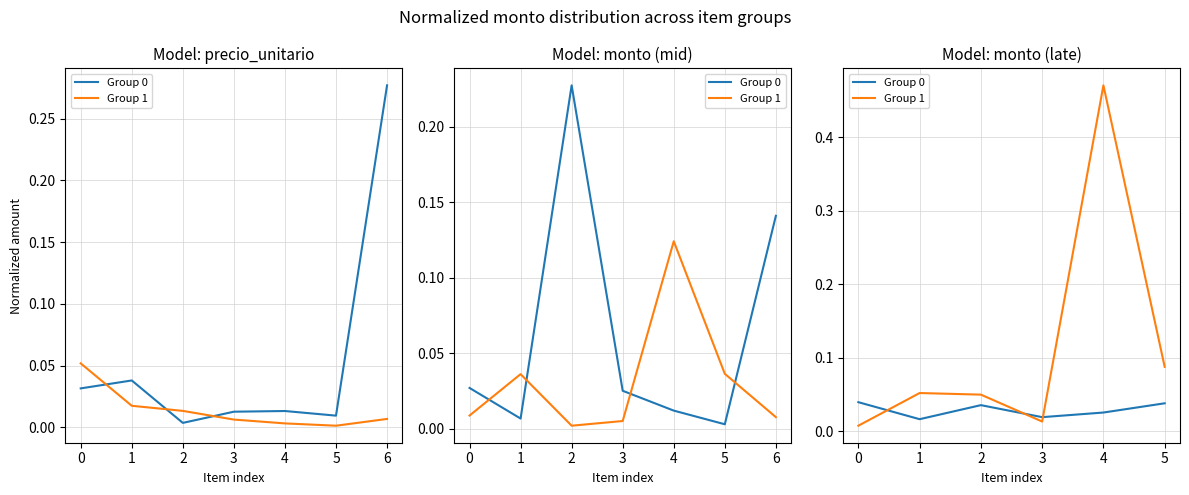

What is the maximum value shown in the chart?

0.5